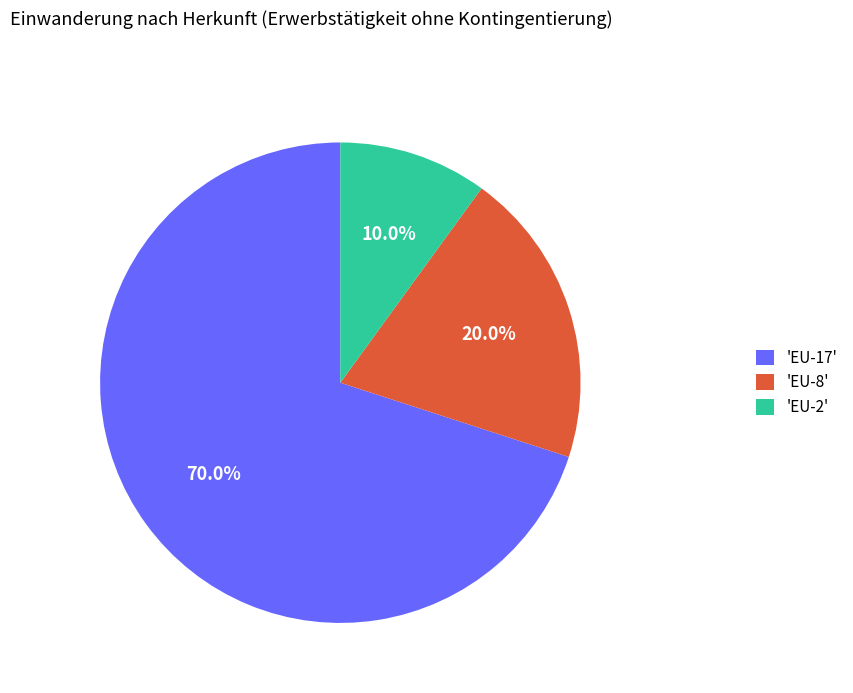

Which category has the biggest portion of the pie?

'EU-17'